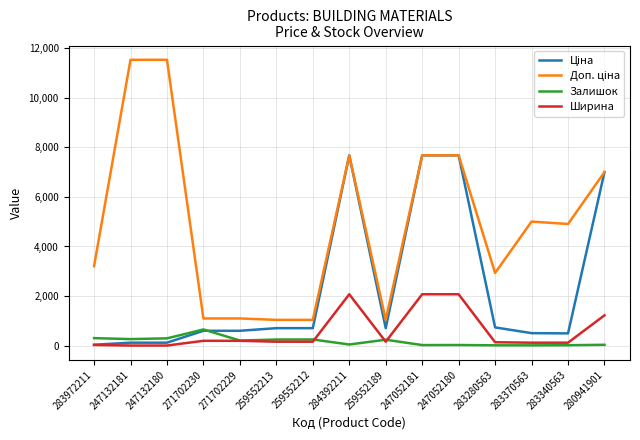

What is the highest value of the Залишок series?

649.0